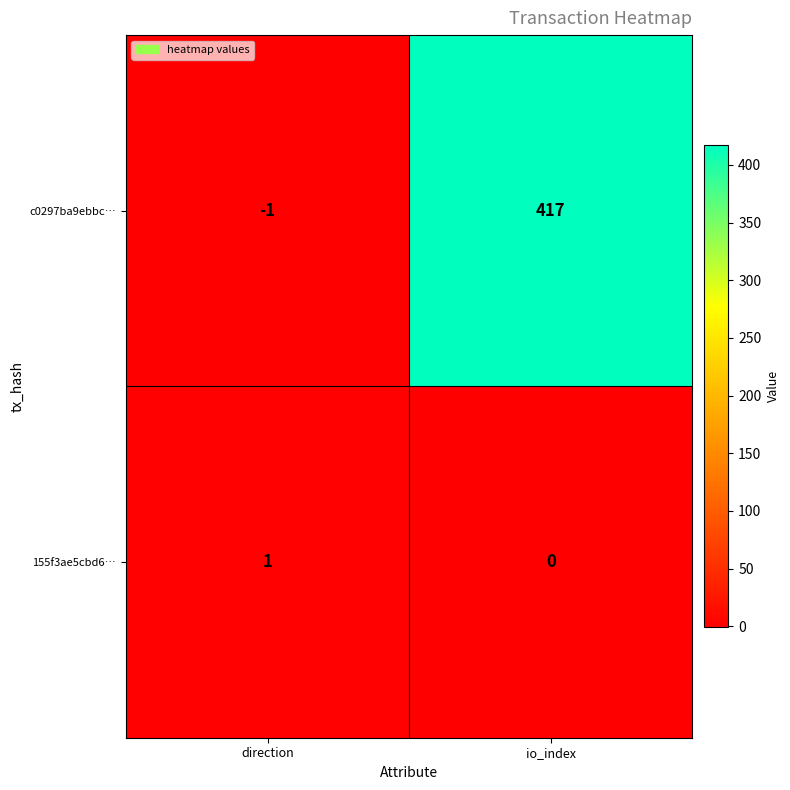

Rank the series at io_index from lowest to highest value.

155f3ae5cbd6…, c0297ba9ebbc…